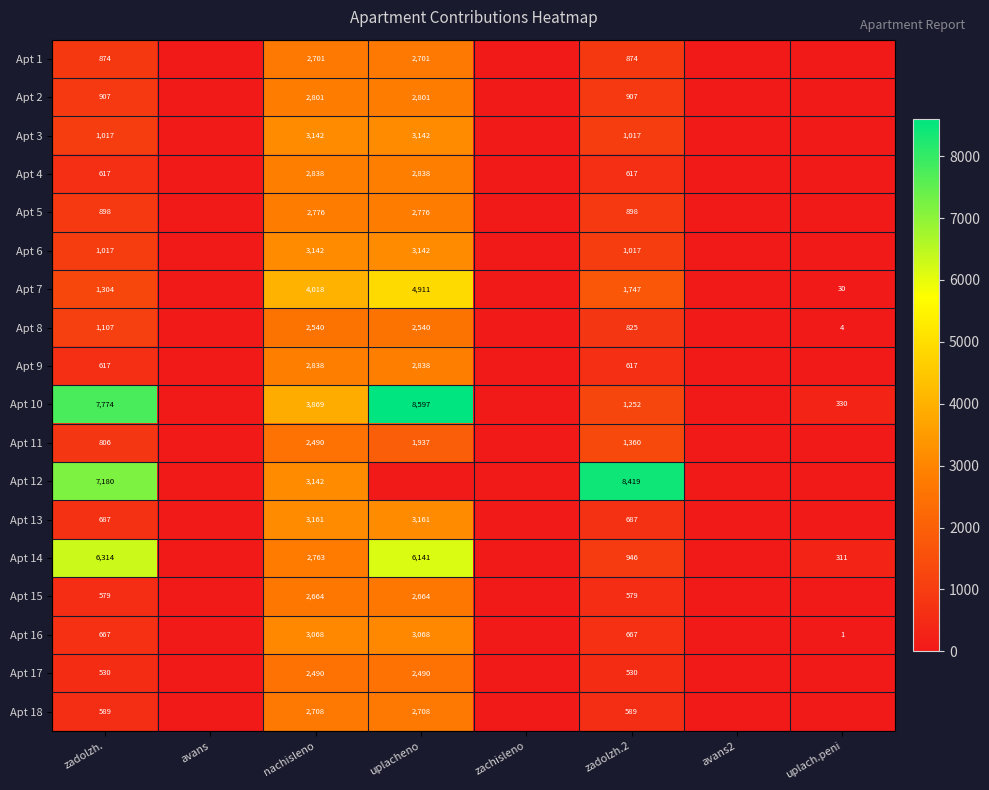

The Apt 5 series shows 4255 at nachisleno. True or false?

False